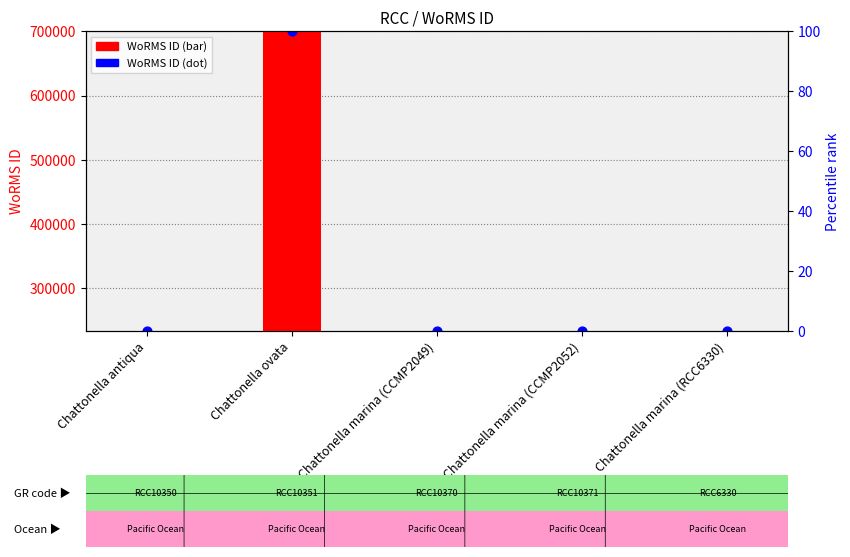

Which series contains the highest Y value?

WoRMS ID dot marker